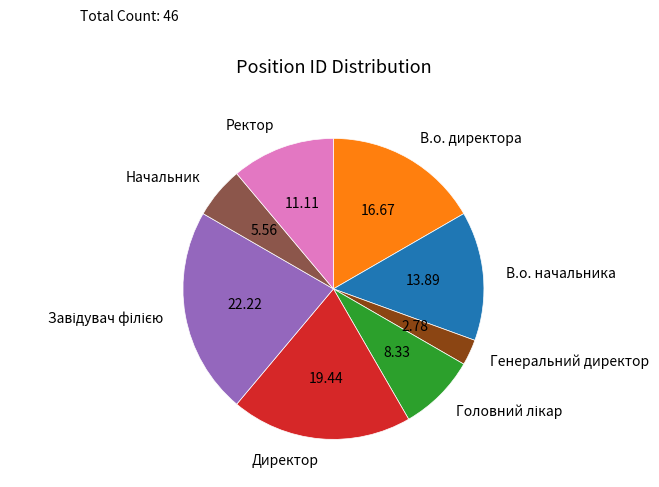

Which slice is the smallest?

Генеральний директор